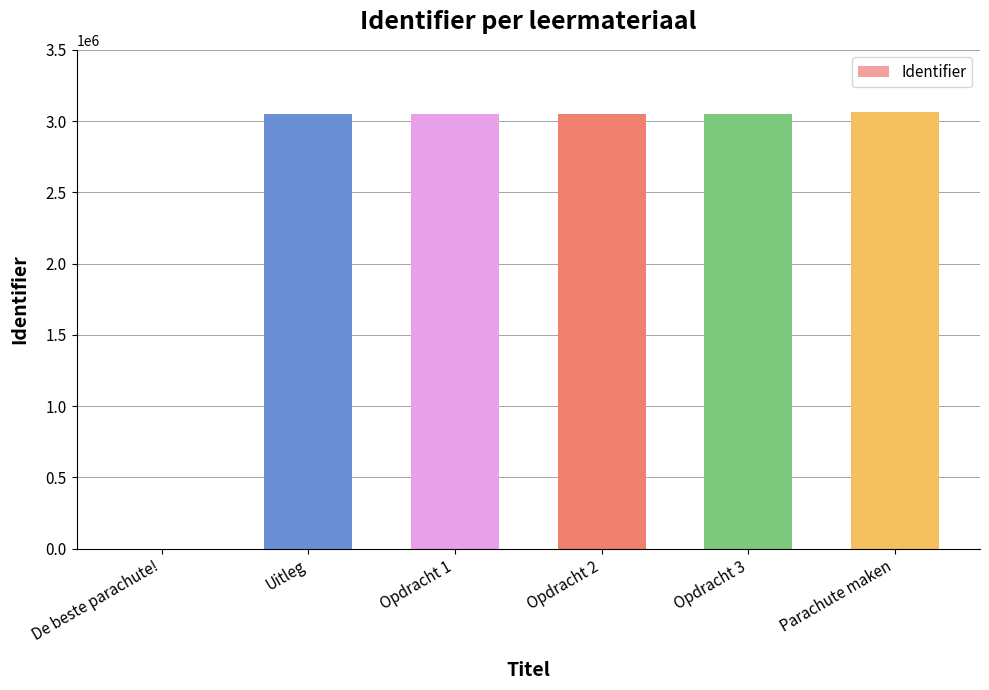

What is the greatest value displayed?

3066444